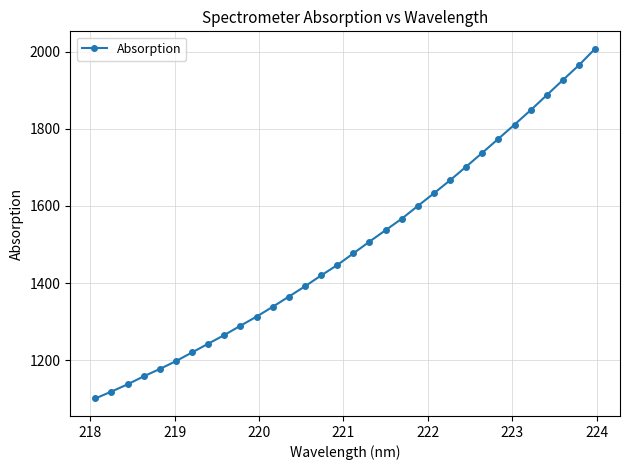

What is the value of the 22nd point from the left?

1632.8